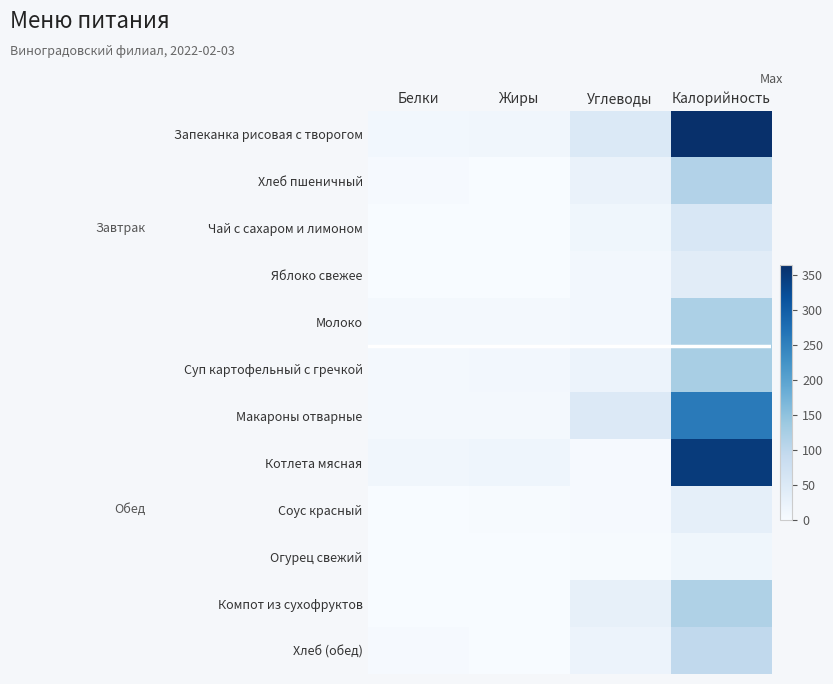

How many categories are shown in the chart?

4